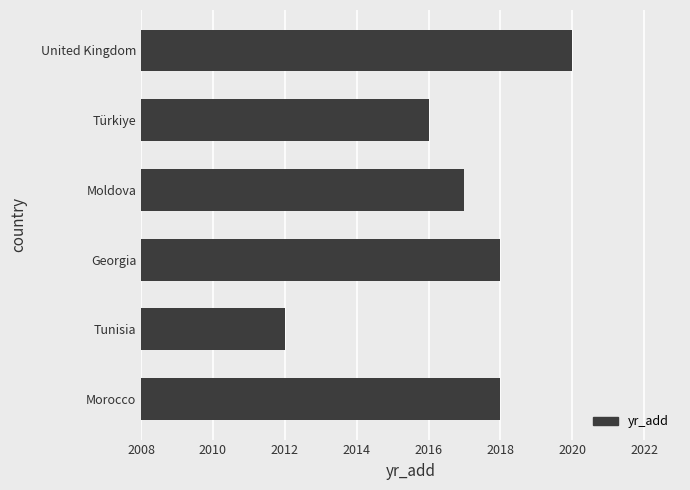

What is the change in value from Georgia to United Kingdom?

+2